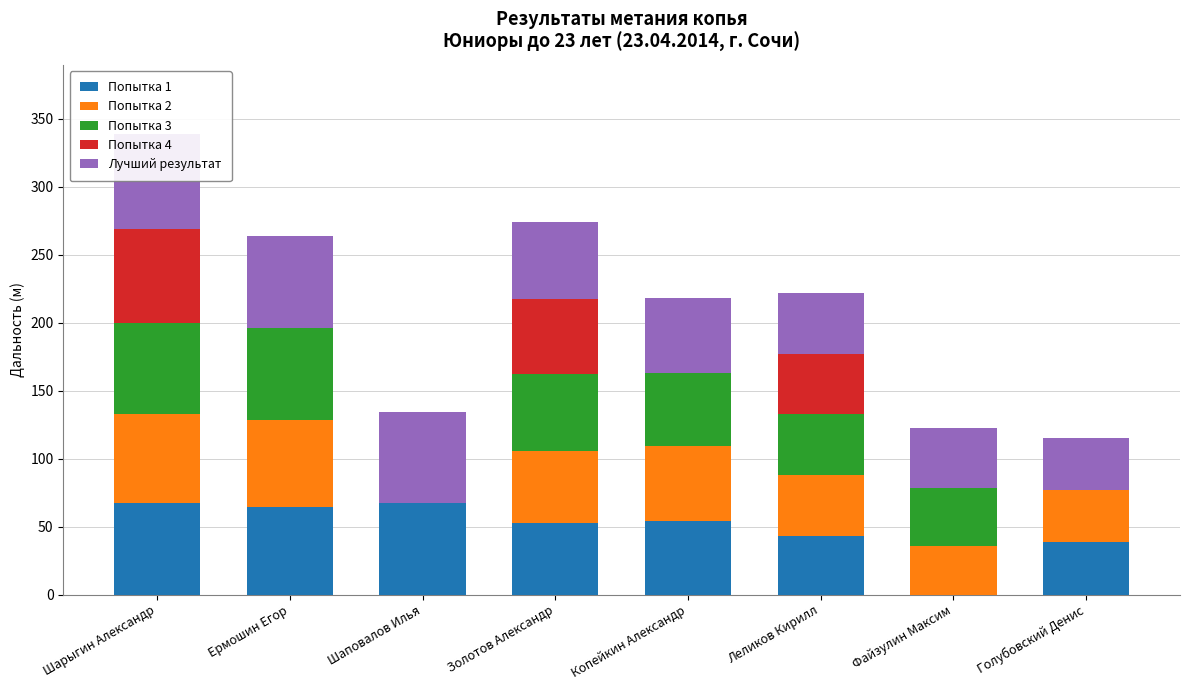

The value of Попытка 4 at Золотов Александр is 17.9. True or false?

False